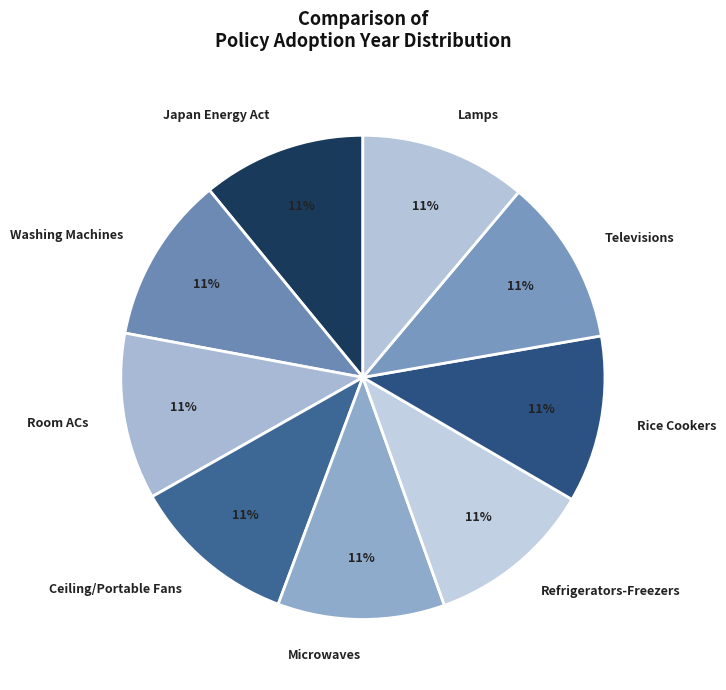

Does any single category account for the majority?

No